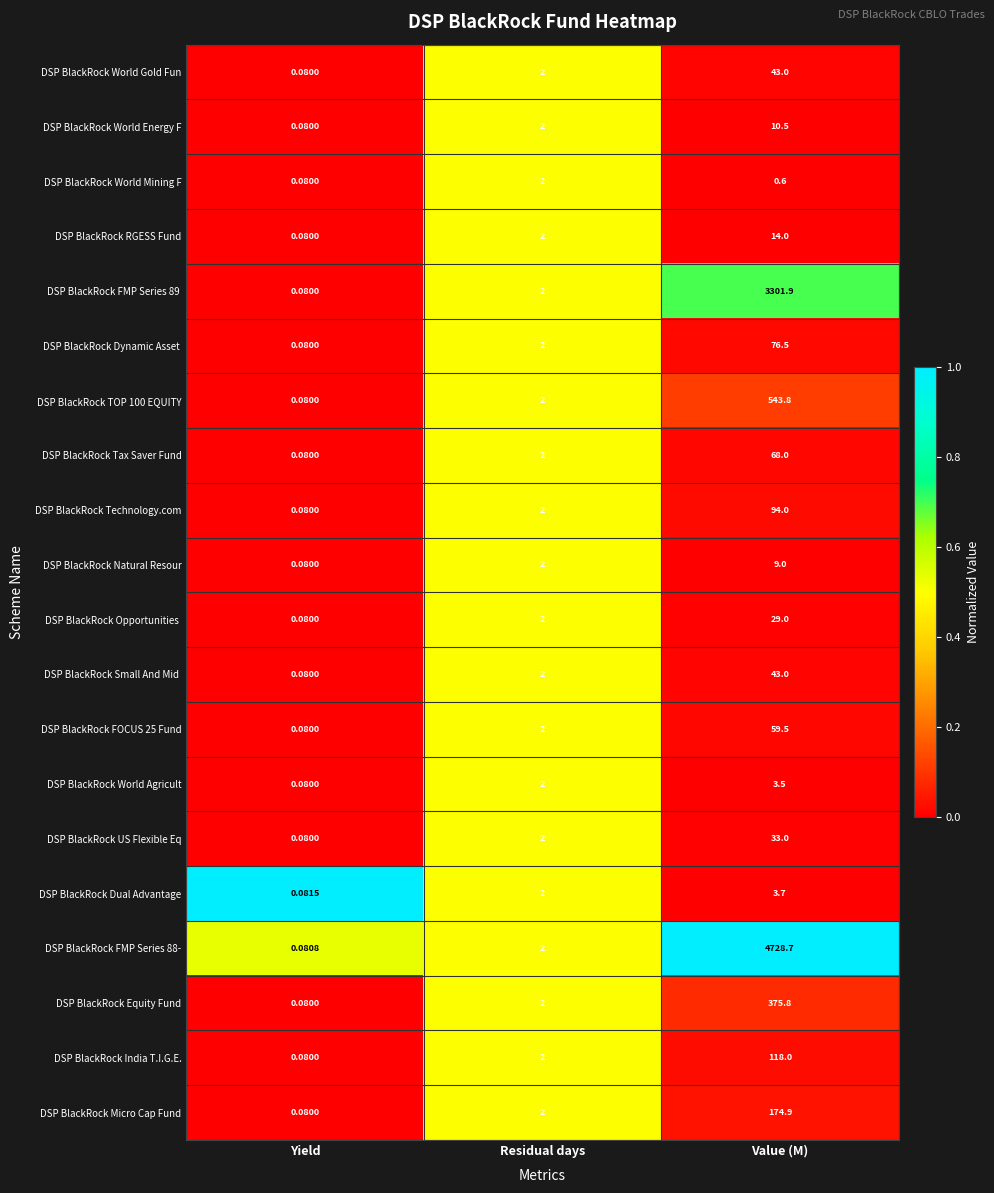

Is the value of DSP BlackRock TOP 100 EQUITY at Residual days greater than the value of DSP BlackRock World Gold Fun at Value (M)?

No